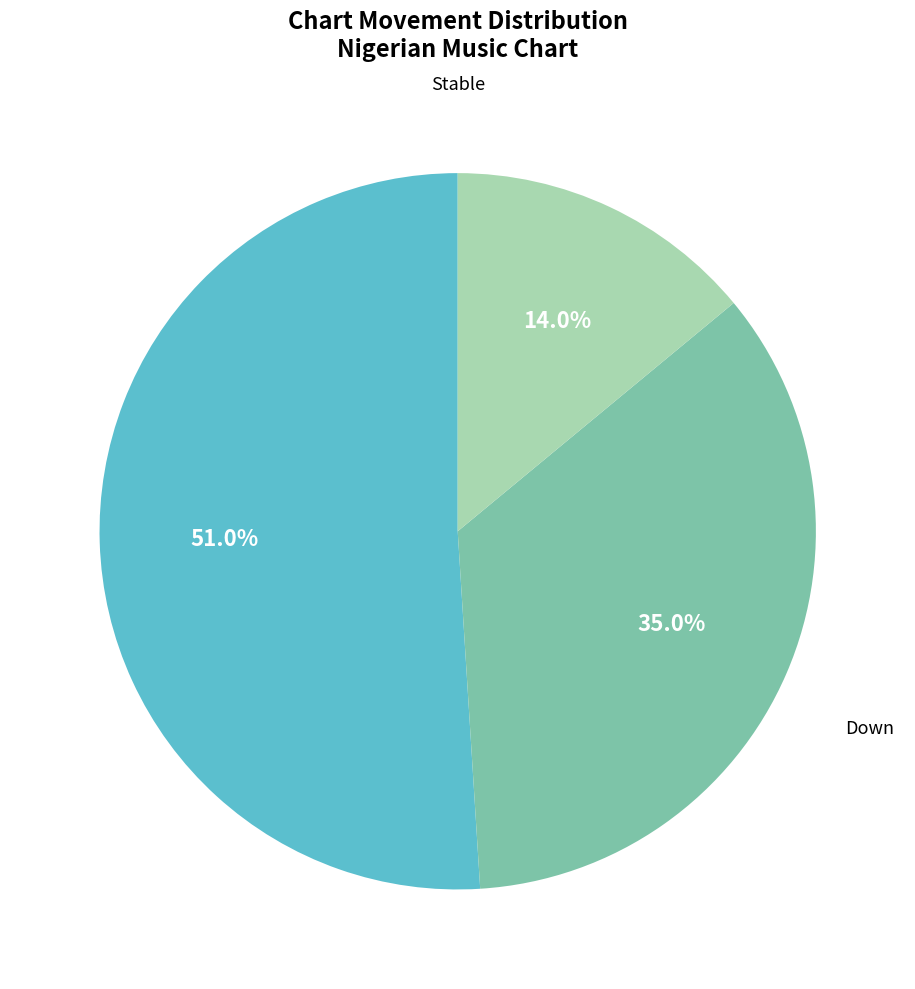

Does any single category account for the majority?

Yes